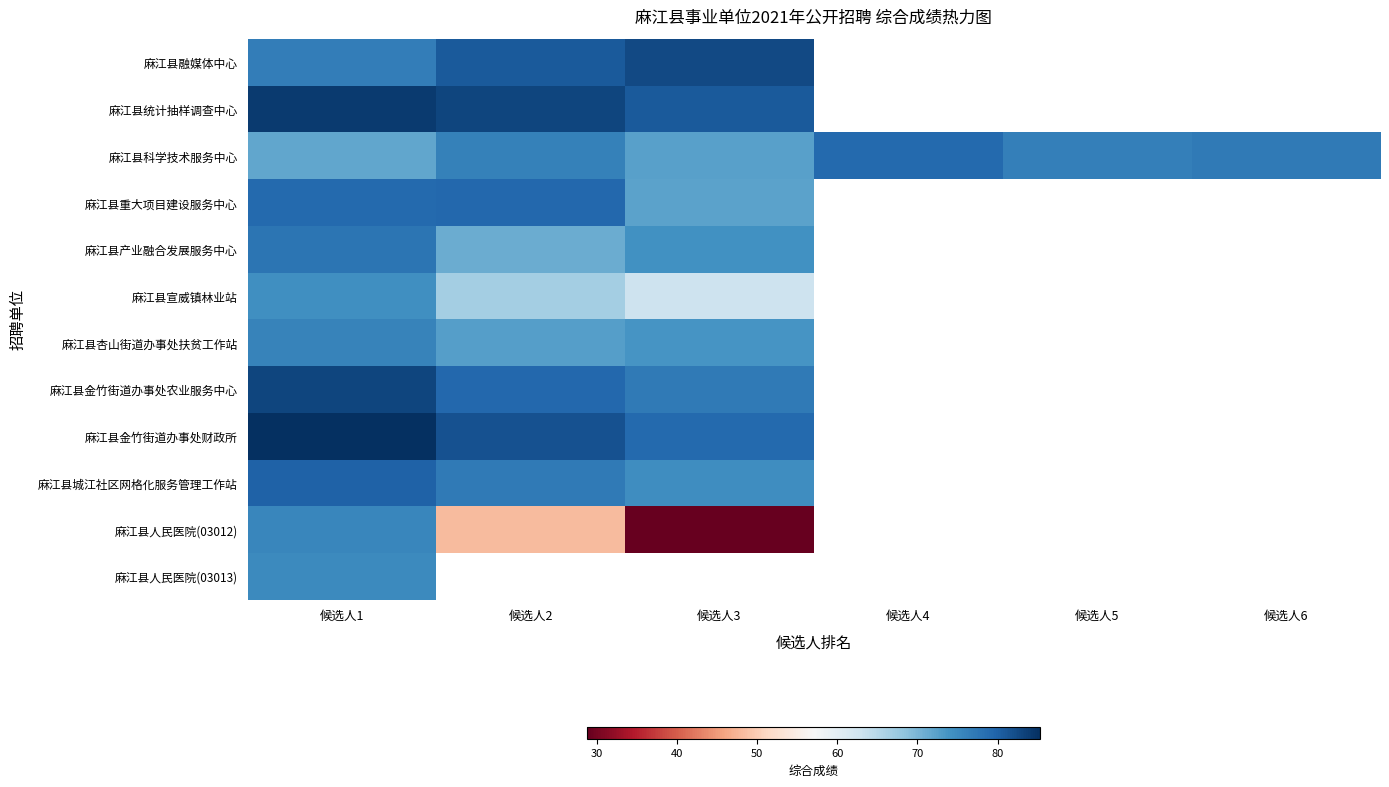

What is the spread (max minus min) of values at 候选人2?

34.8